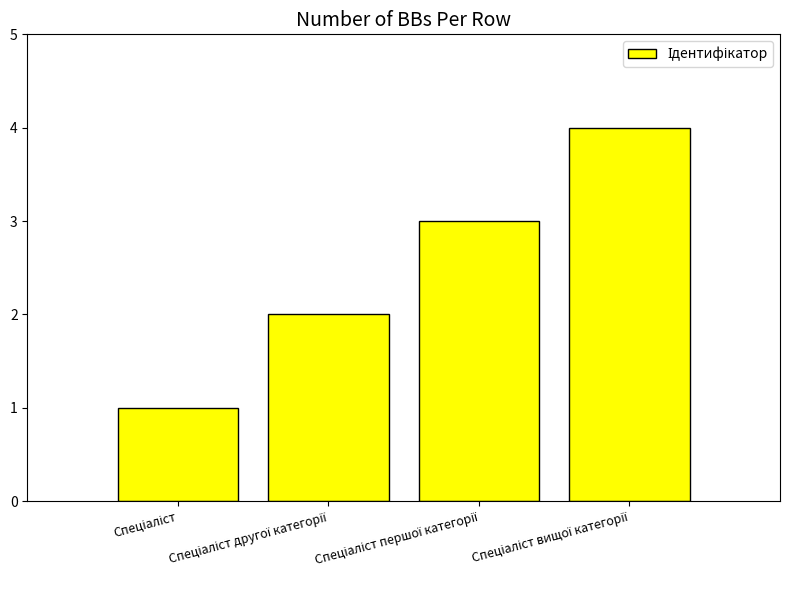

What is the difference between the maximum and minimum values?

3